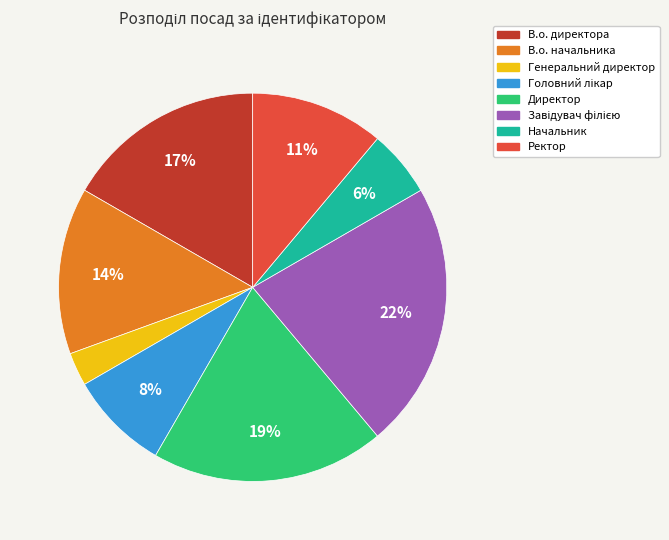

Which category has the smallest portion of the pie?

Генеральний директор